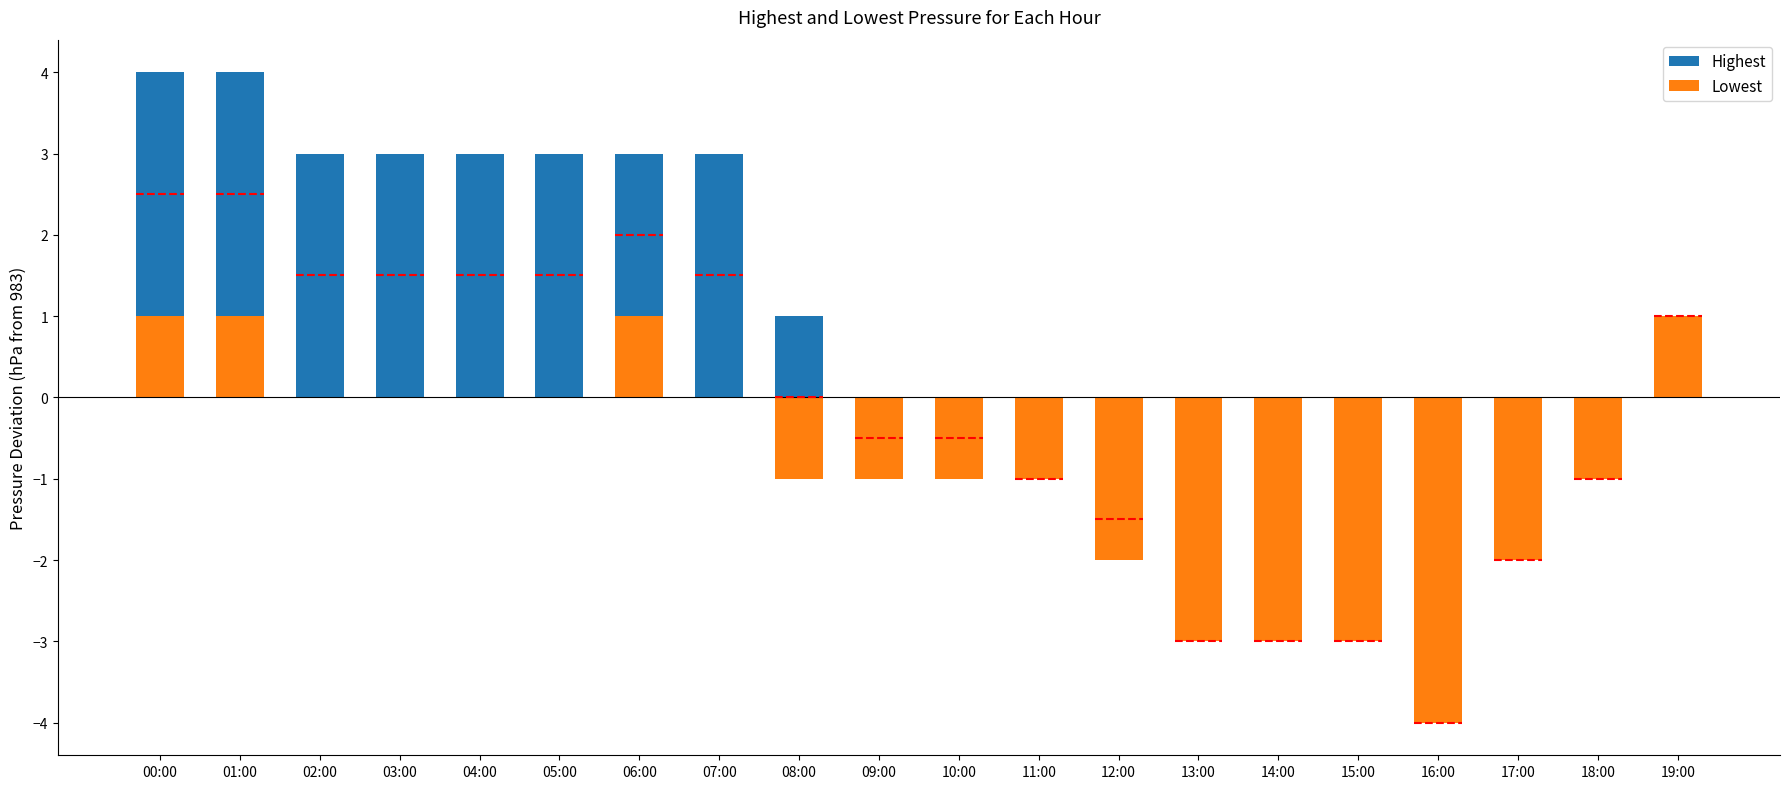

Which series has the largest total across all categories?

Highest